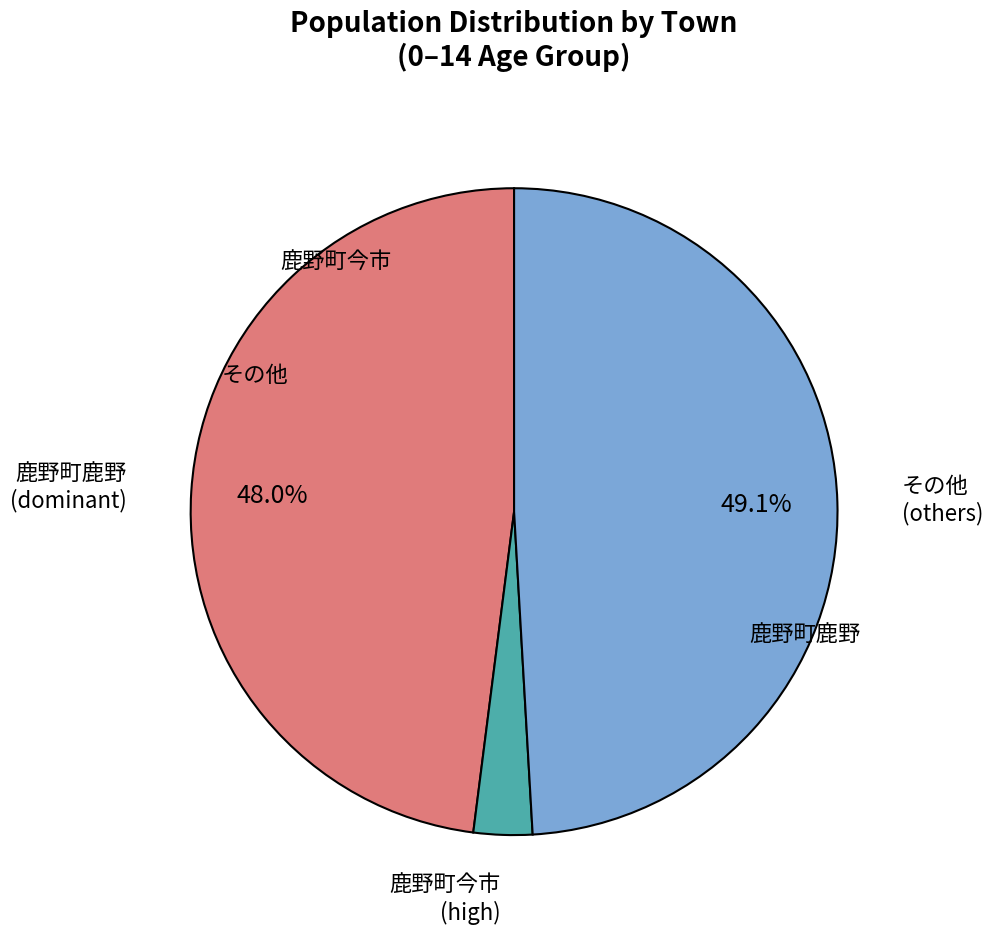

Is there a majority slice in this chart?

No